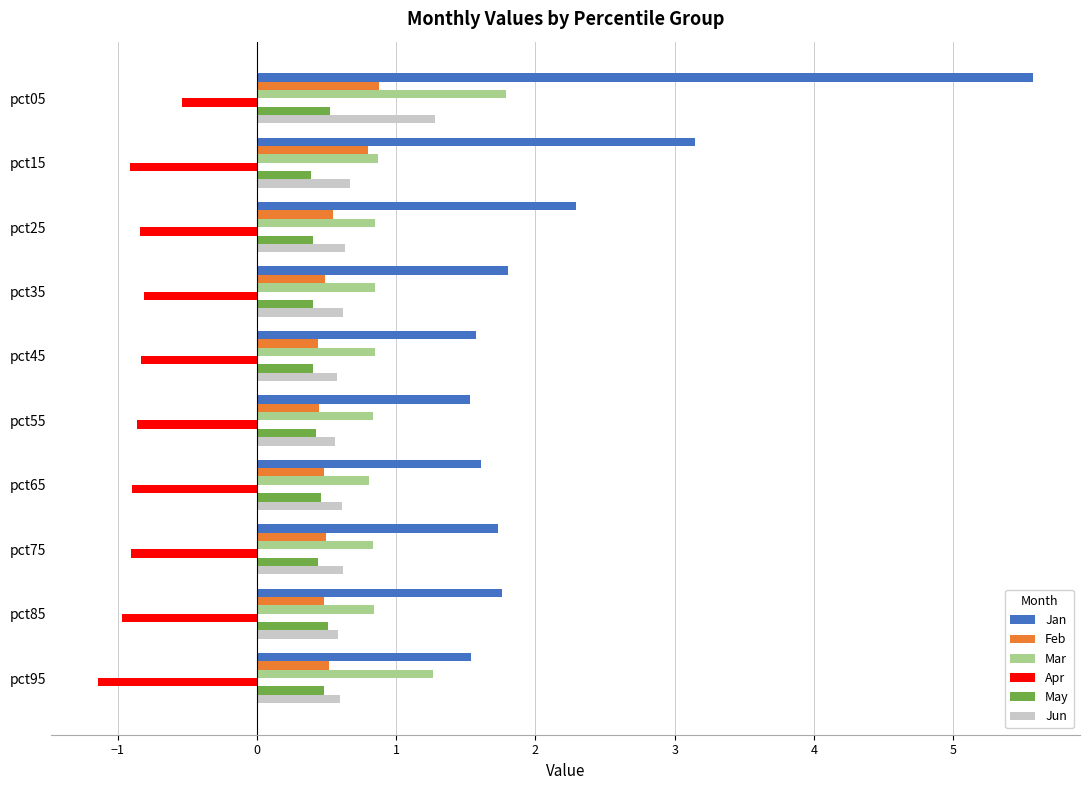

What is the smallest value displayed?

-1.1